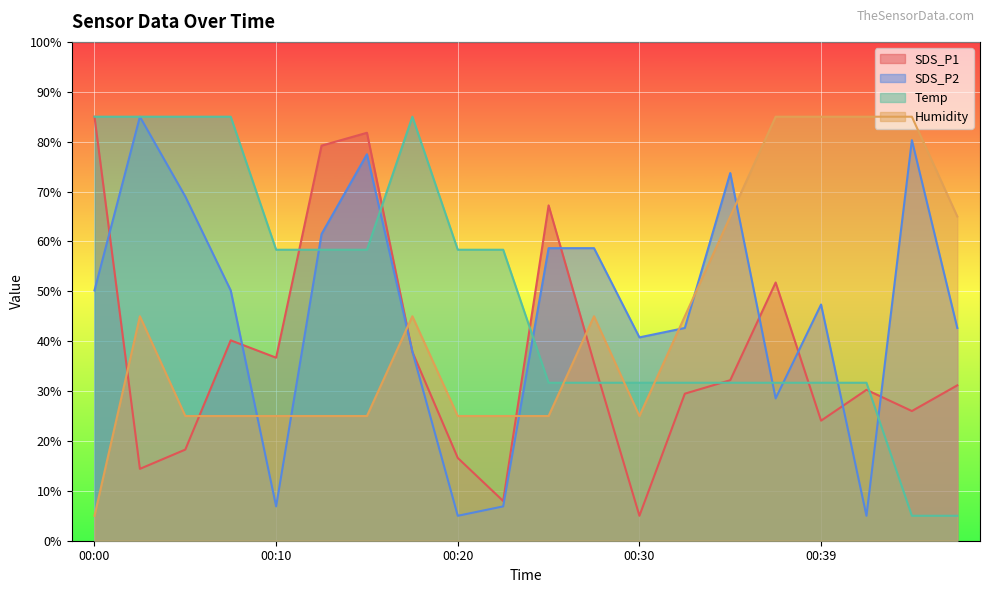

True or false: Humidity and SDS_P1 cross at least once.

True